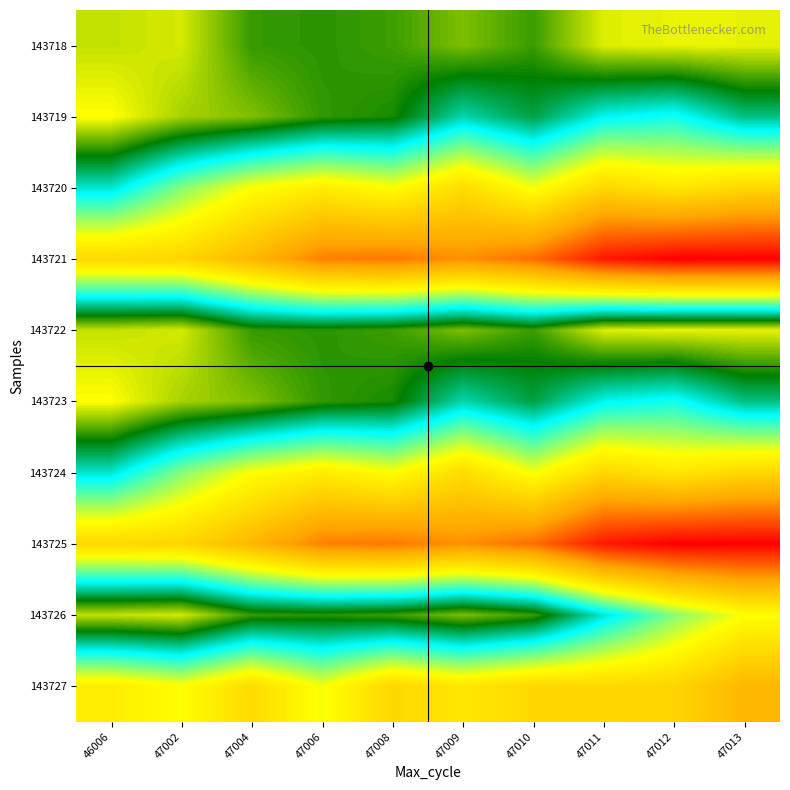

Reading left to right, extract all data points from this chart.

143718: 46006=102822.7	47002=102823.8	47004=102813.1	47006=102812.2	47008=102813.5	47009=102817.9	47010=102813.4	47011=102824.4	47012=102825.2	47013=102825.0
143719: 46006=102826.8	47002=102820.7	47004=102818.1	47006=102812.7	47008=102811.0	47009=102797.8	47010=102804.9	47011=102793.3	47012=102790.8	47013=102800.7
143720: 46006=102795.6	47002=102780.4	47004=102769.3	47006=102763.9	47008=102769.2	47009=102758.5	47010=102770.3	47011=102756.9	47012=102762.1	47013=102757.2
143721: 46006=102757.3	47002=102756.3	47004=102746.7	47006=102734.4	47008=102733.0	47009=102737.2	47010=102731.3	47011=102716.3	47012=102712.0	47013=102712.1
143722: 46006=102822.7	47002=102823.8	47004=102813.1	47006=102812.2	47008=102813.5	47009=102817.9	47010=102813.4	47011=102824.4	47012=102825.2	47013=102825.0
143723: 46006=102826.8	47002=102820.7	47004=102818.1	47006=102812.7	47008=102811.0	47009=102797.8	47010=102804.9	47011=102793.3	47012=102790.8	47013=102800.7
143724: 46006=102795.6	47002=102780.4	47004=102769.3	47006=102763.9	47008=102769.2	47009=102758.5	47010=102770.3	47011=102756.9	47012=102762.1	47013=102757.2
143725: 46006=102757.3	47002=102756.3	47004=102746.7	47006=102734.4	47008=102733.0	47009=102737.2	47010=102731.3	47011=102716.3	47012=102712.0	47013=102712.1
143726: 46006=102822.7	47002=102823.8	47004=102813.1	47006=102812.2	47008=102813.5	47009=102817.9	47010=102813.4	47011=102795.6	47012=102780.4	47013=102769.3
143727: 46006=102763.9	47002=102769.2	47004=102758.5	47006=102770.3	47008=102756.9	47009=102762.1	47010=102757.2	47011=102757.3	47012=102756.3	47013=102746.7